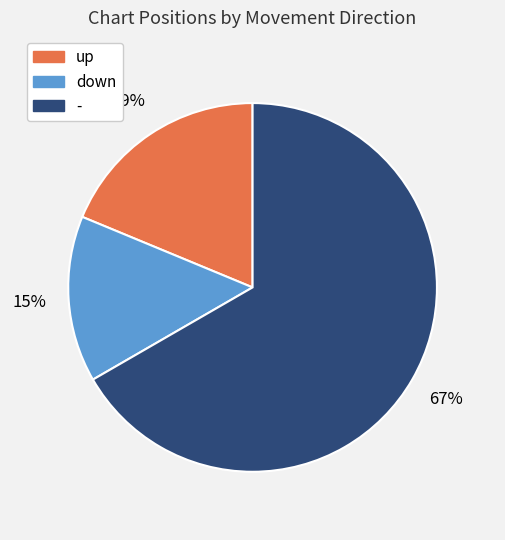

To the nearest percent, what is the combined percentage of down and -?

81%